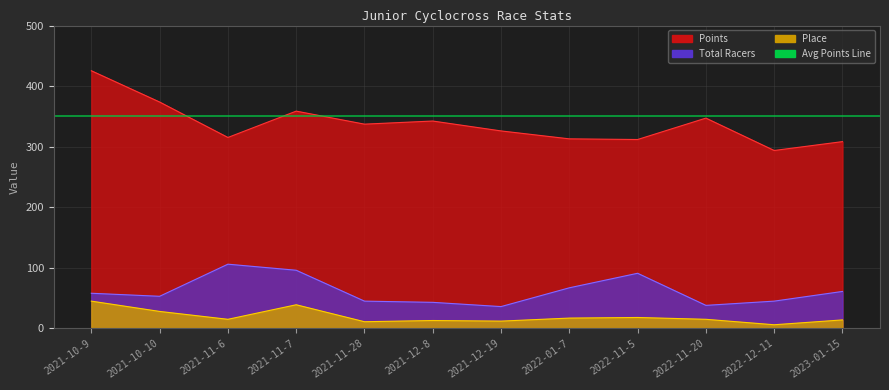

Which series has the largest total across all categories?

Points